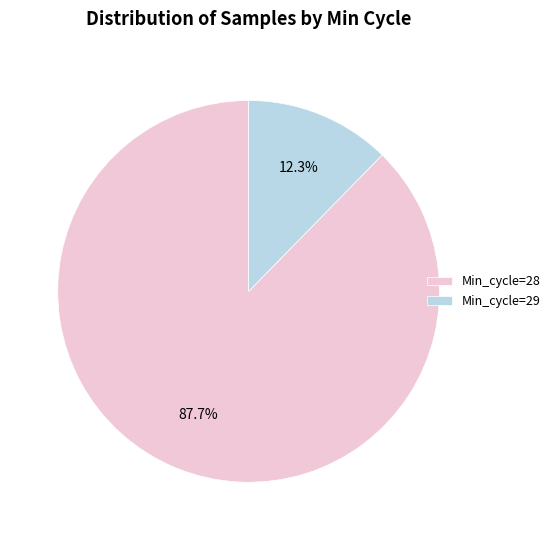

Is there any slice that represents more than half of the pie?

Yes